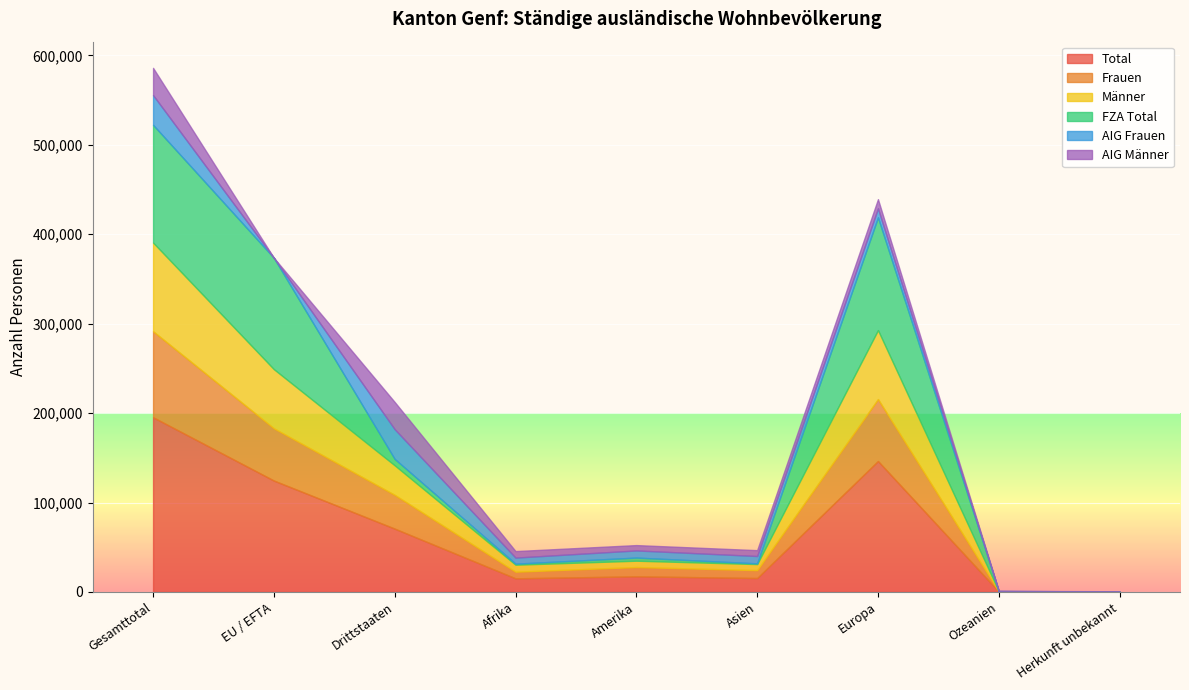

At which label does FZA Total first exceed 3512?

Gesamttotal